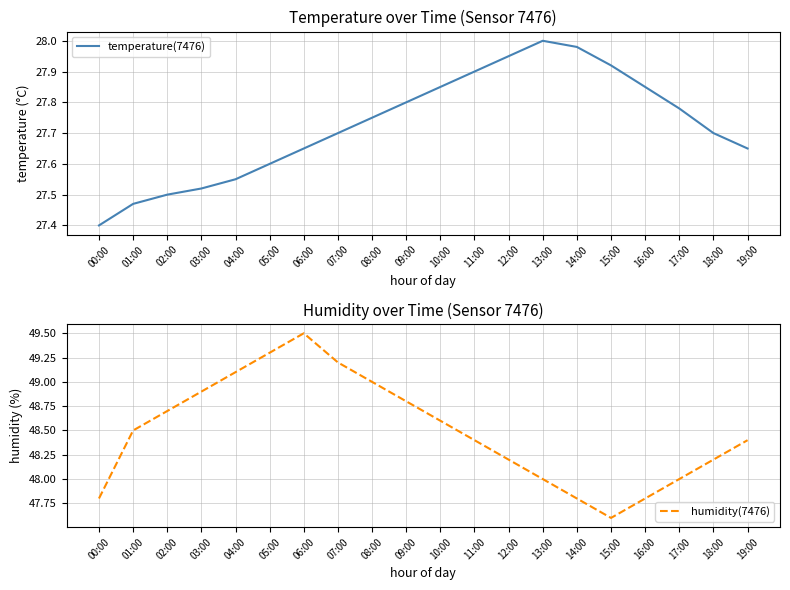

At which category is the sum across all series the highest?

06:00